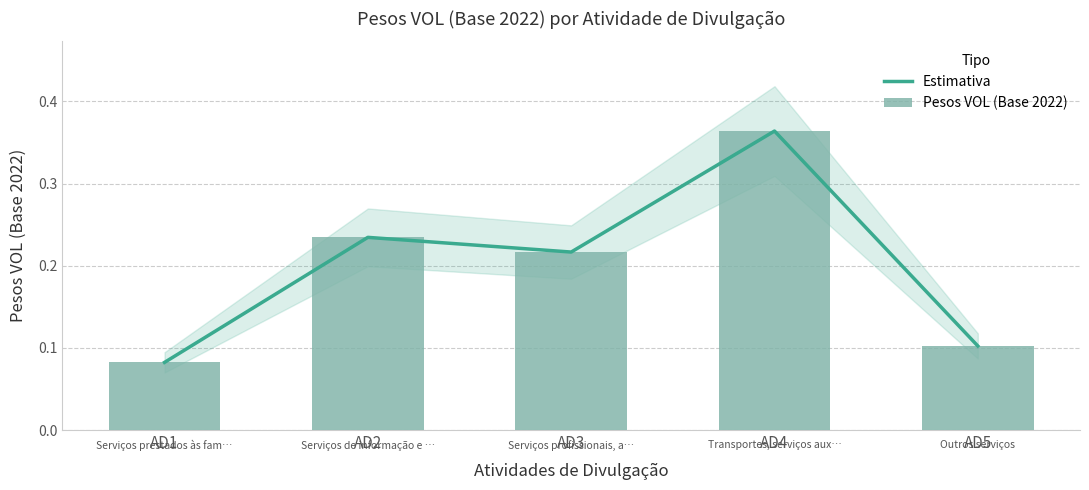

What is the value of the Estimativa bar at the 5th from the left?

0.1